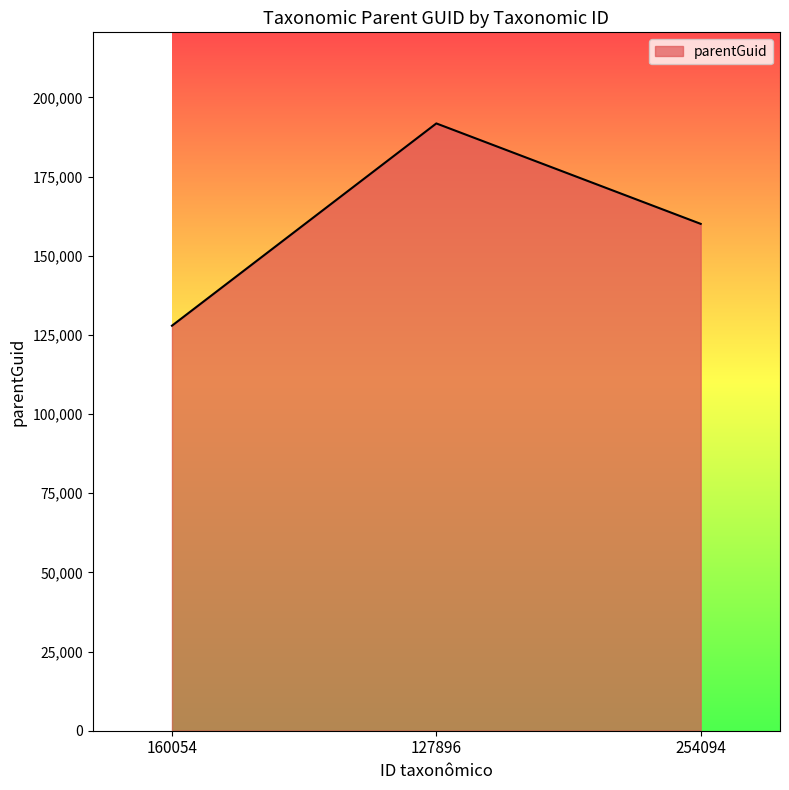

What position from the left is 127896?

2